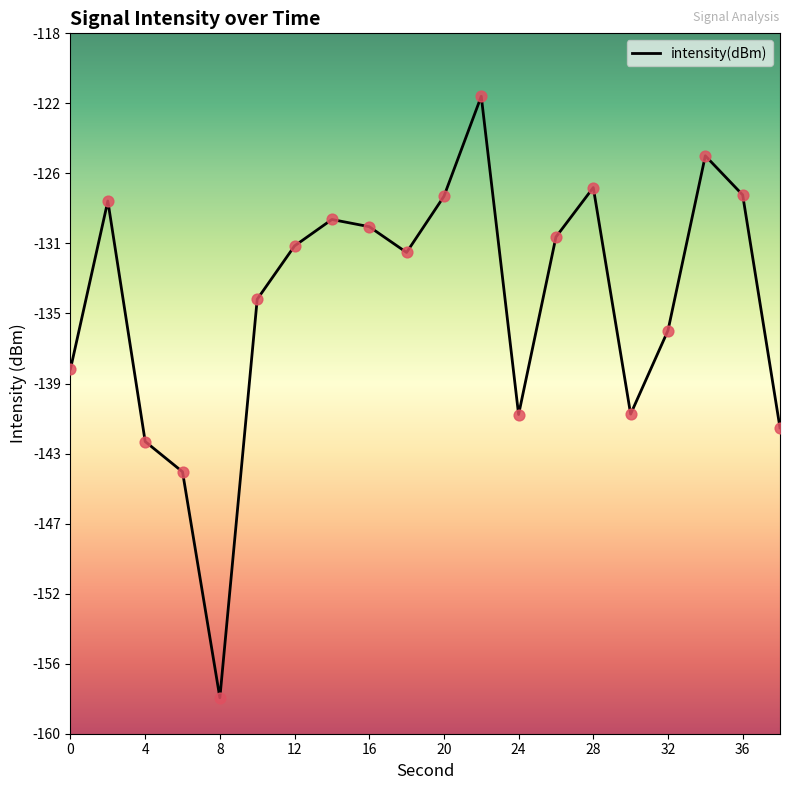

What is the difference between the maximum and minimum values?

36.1